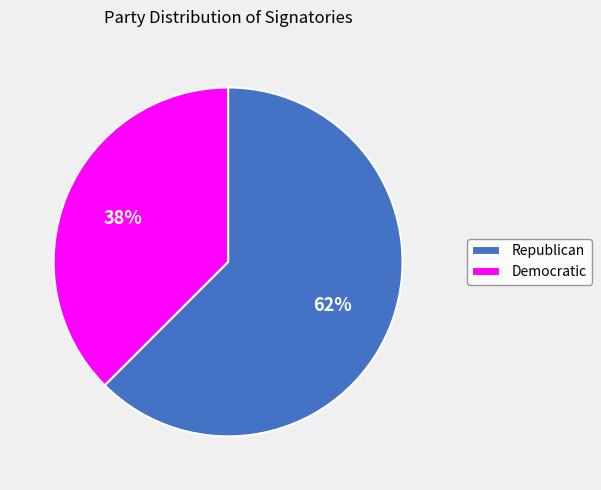

Is Democratic the majority of the pie?

No